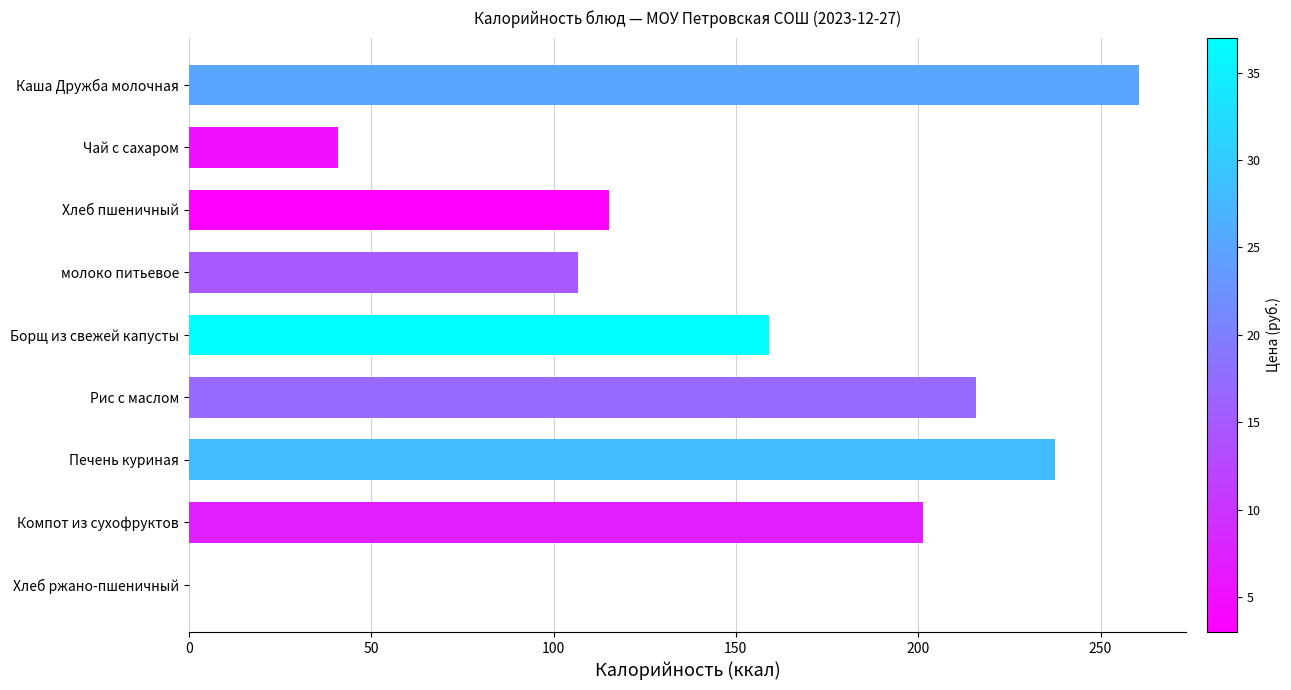

At which label is the value closest to 130?

Хлеб пшеничный